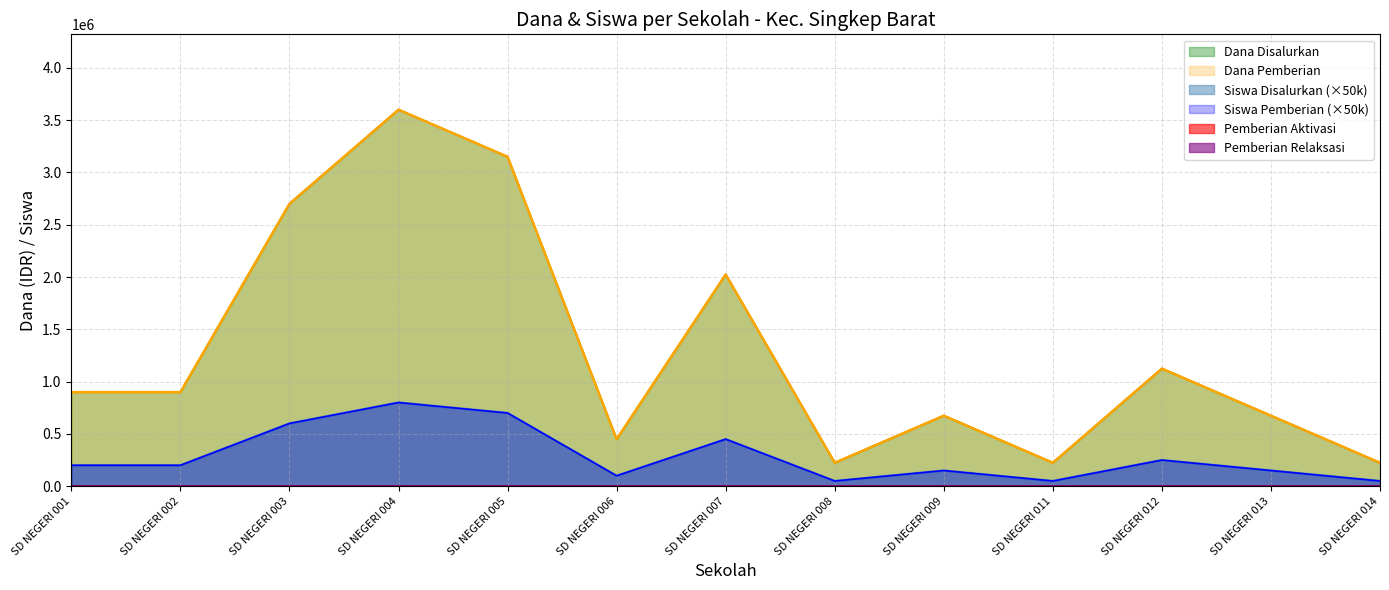

At how many categories does at least one series exceed 870841?

7